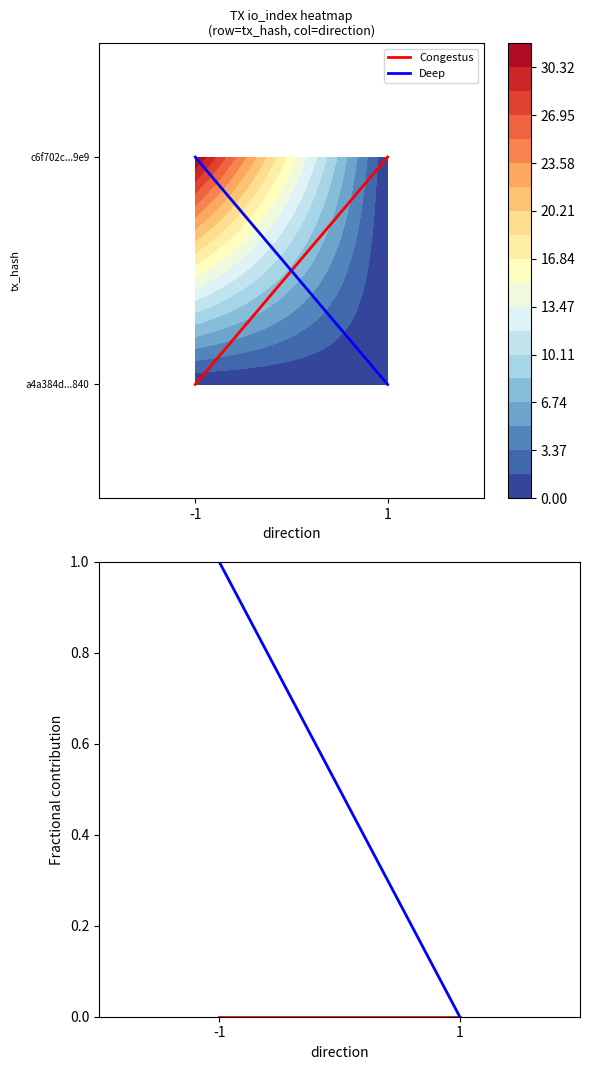

Which series changed the most between -1 and 1?

Deep